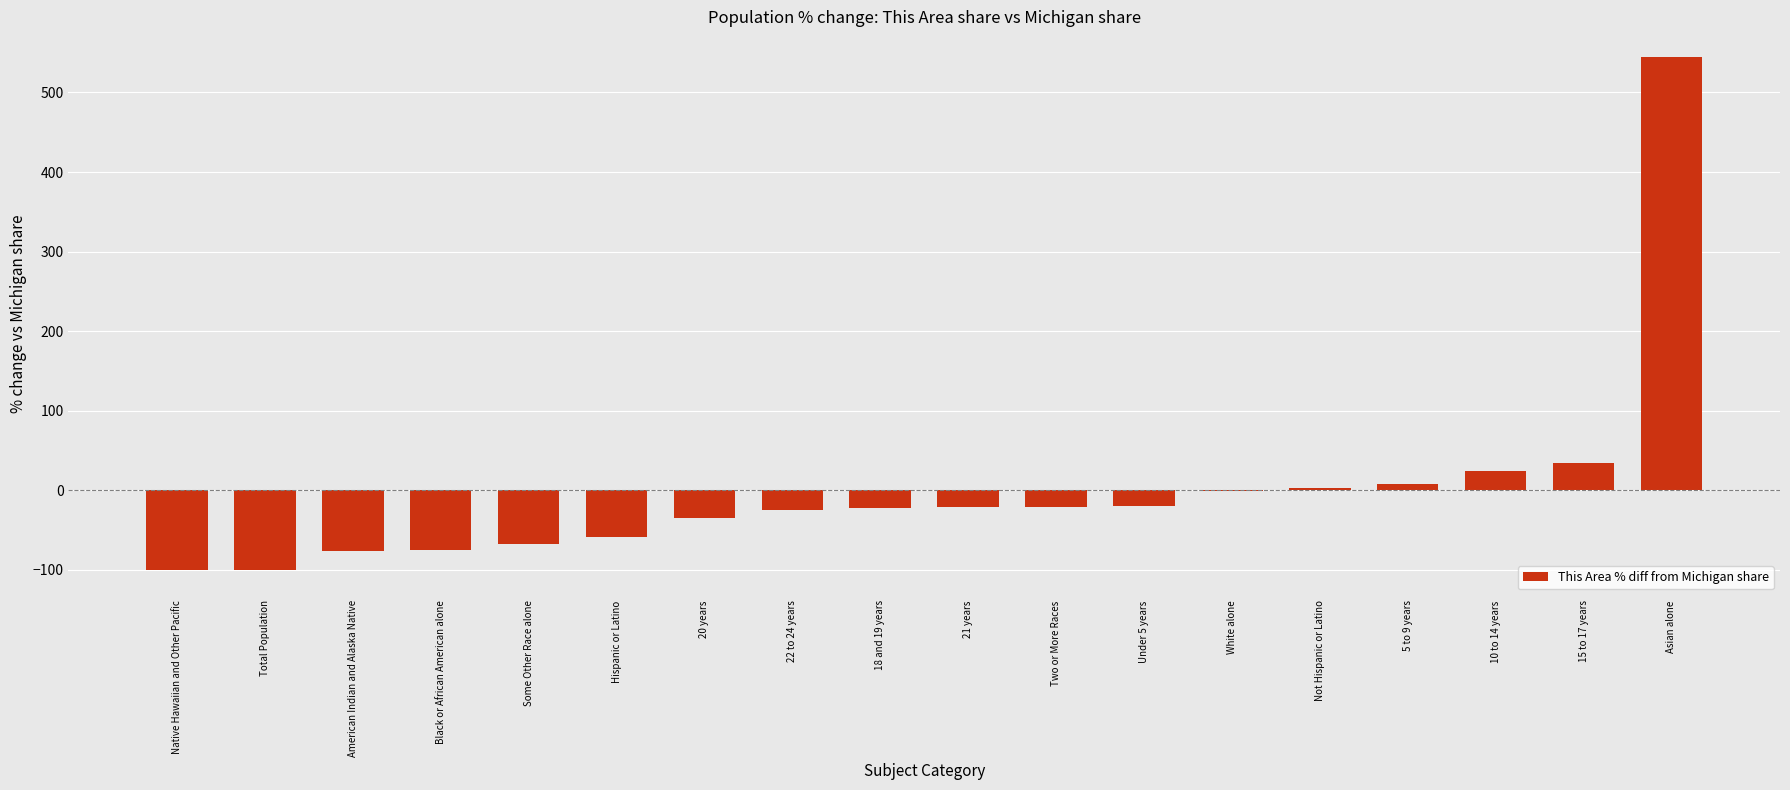

Which has a higher value, 10 to 14 years or Some Other Race alone?

10 to 14 years